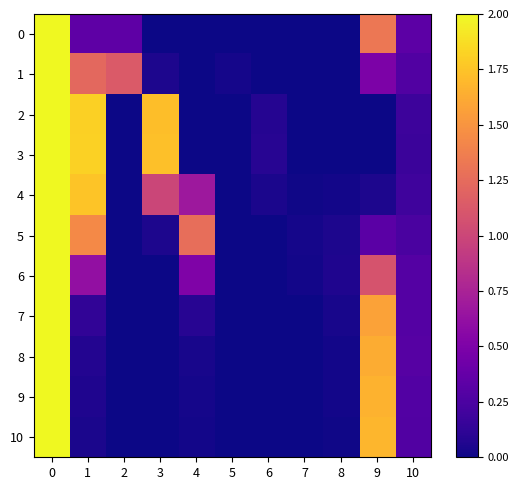

List the series in order of their peak value, lowest first.

0, 1, 2, 3, 4, 5, 6, 7, 8, 9, 10